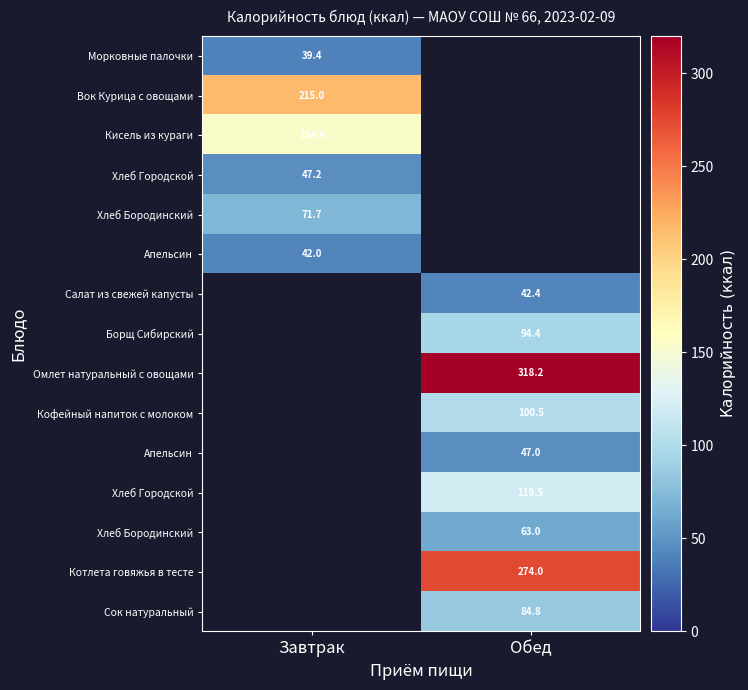

Which category has the highest value across all series?

Обед